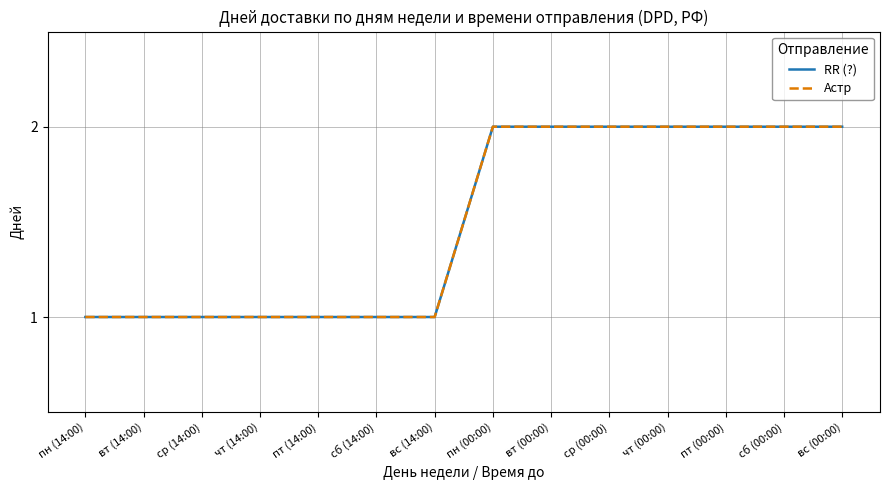

Is this an area chart (filled region under the line)?

No